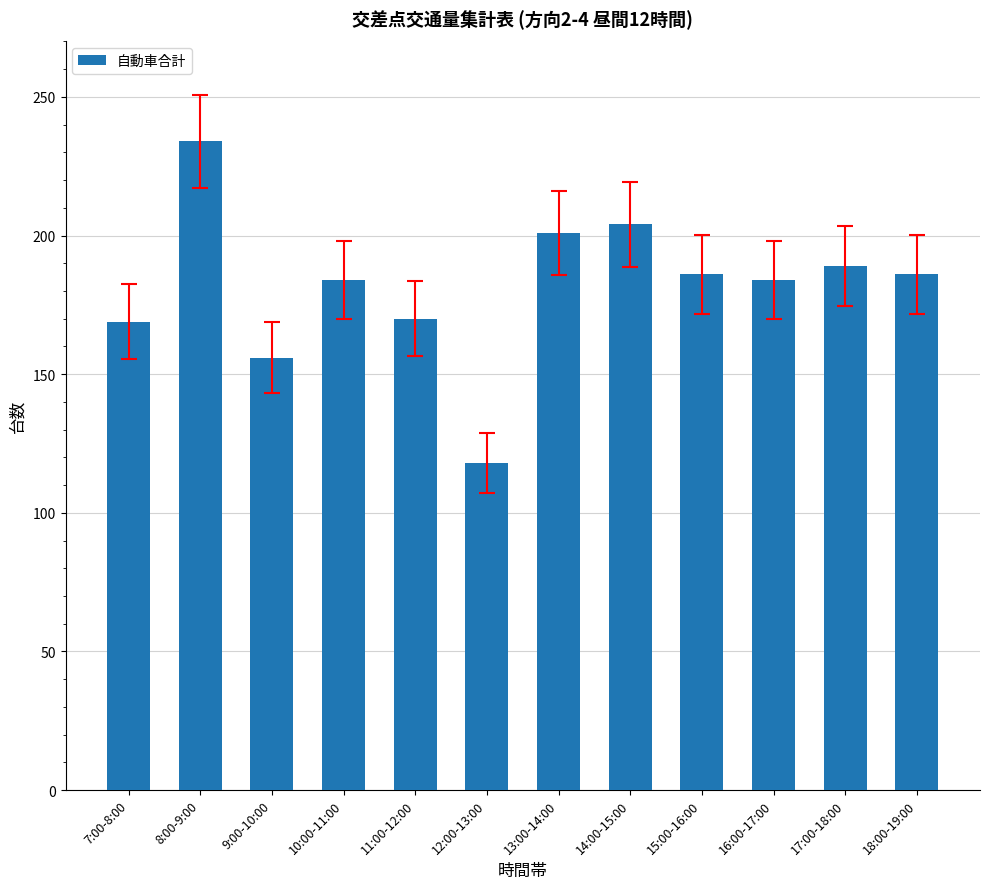

The value at 14:00-15:00 is 204. True or false?

True